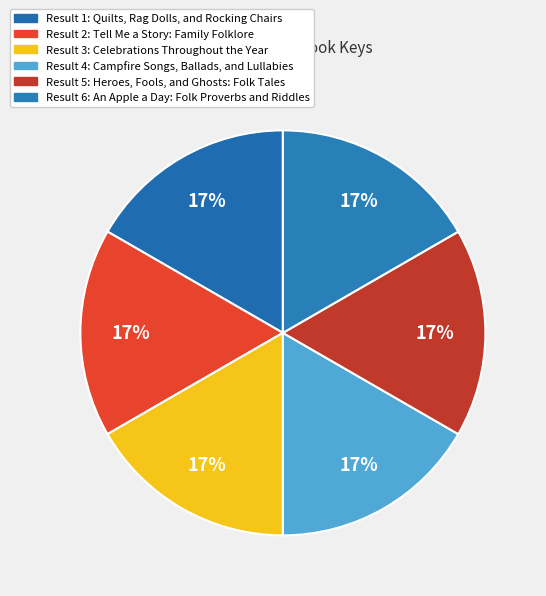

Is there a majority slice in this chart?

No